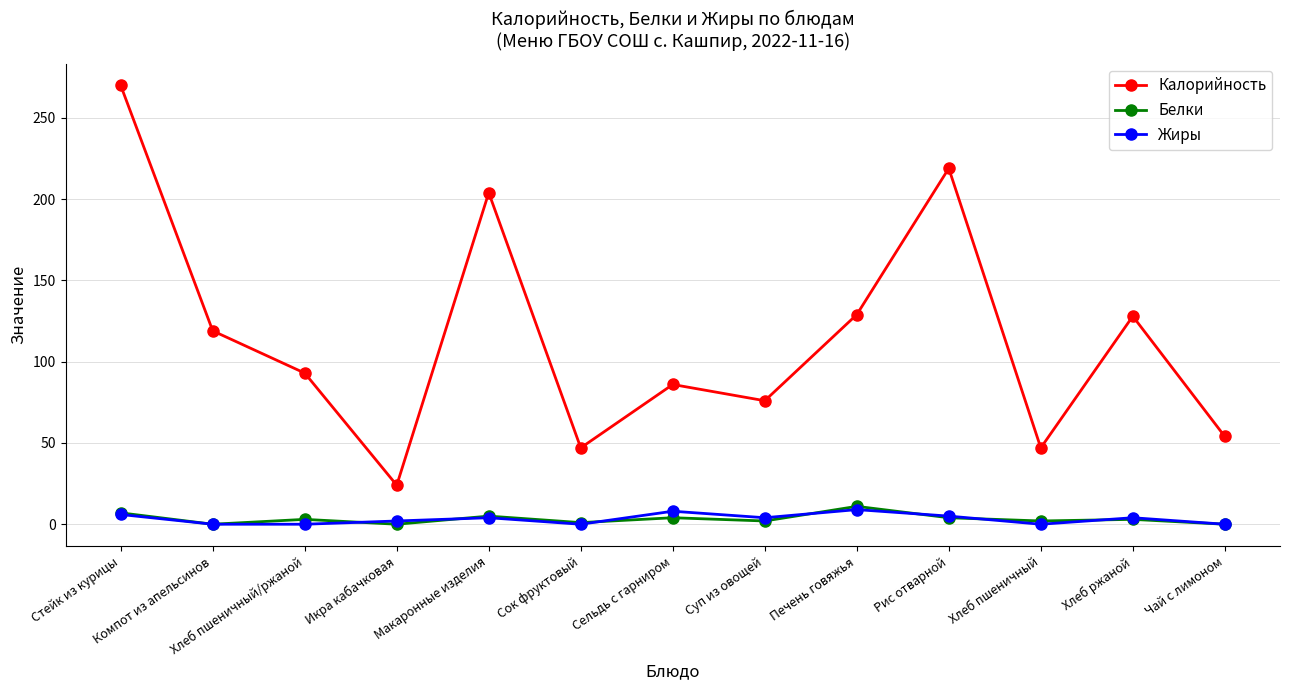

How many Жиры values are between 0 and 5?

10